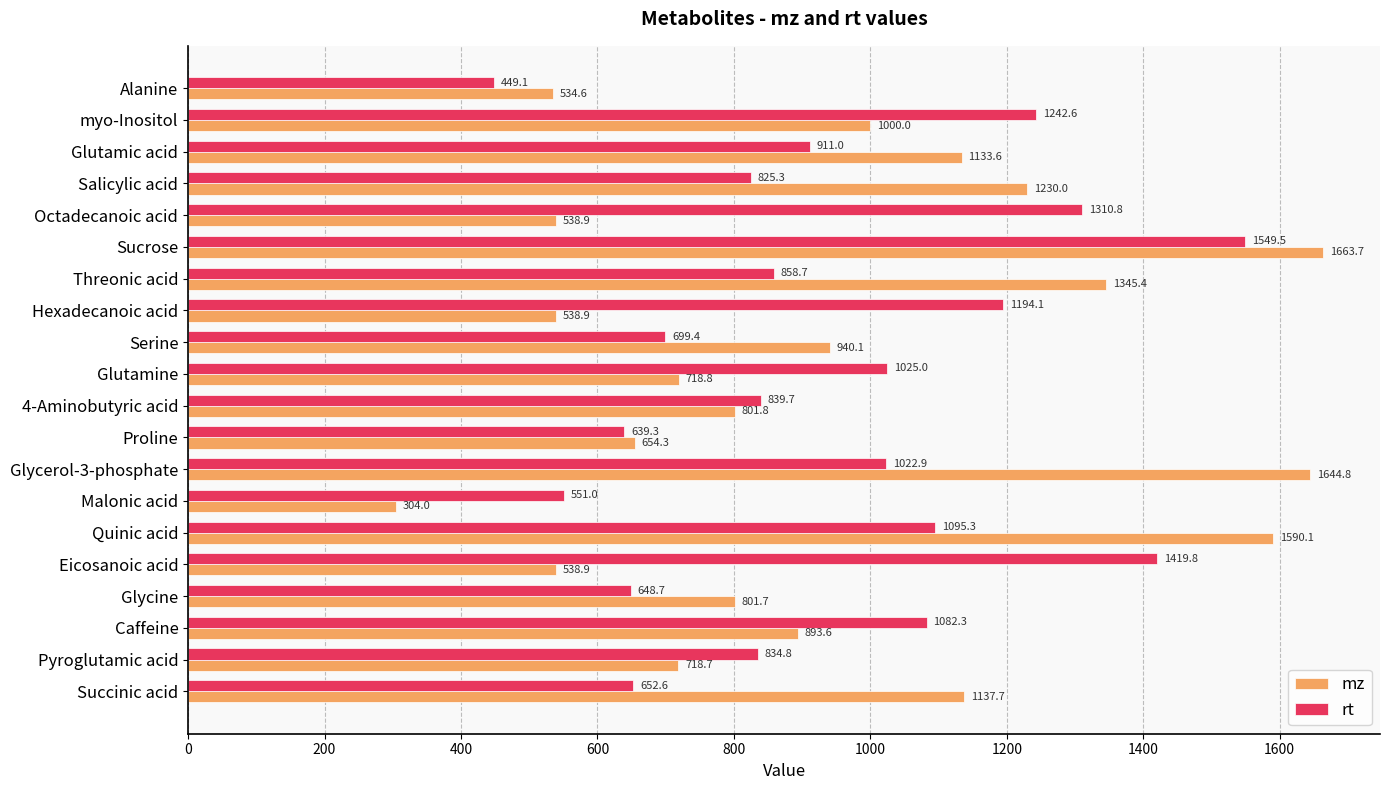

Where is rt nearest to the value 999?

Glycerol-3-phosphate